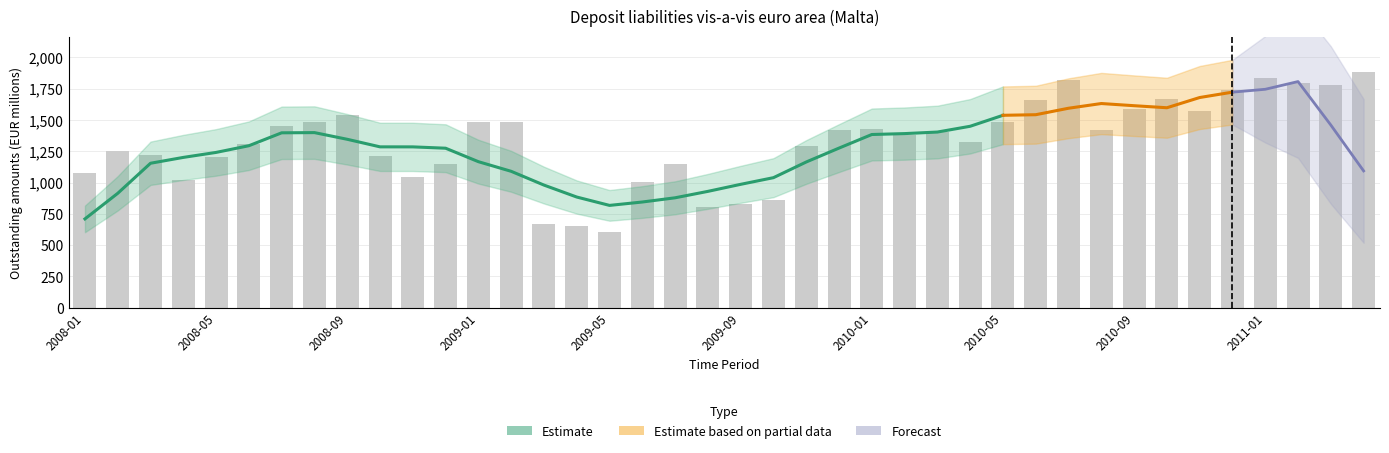

Which has a higher value, 2008-05 or 2009-09?

2008-05